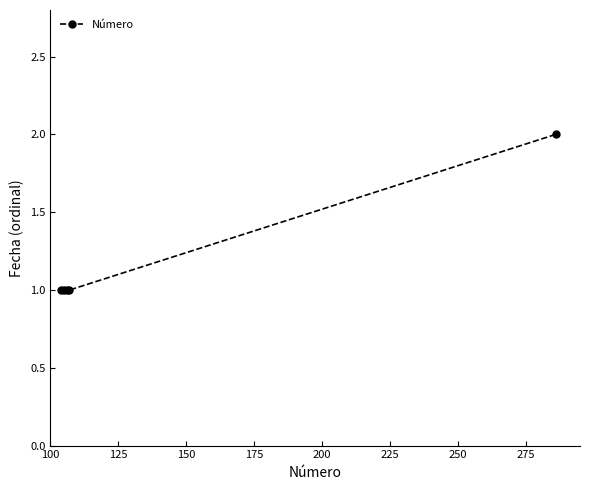

What is the difference between the maximum and minimum values?

1